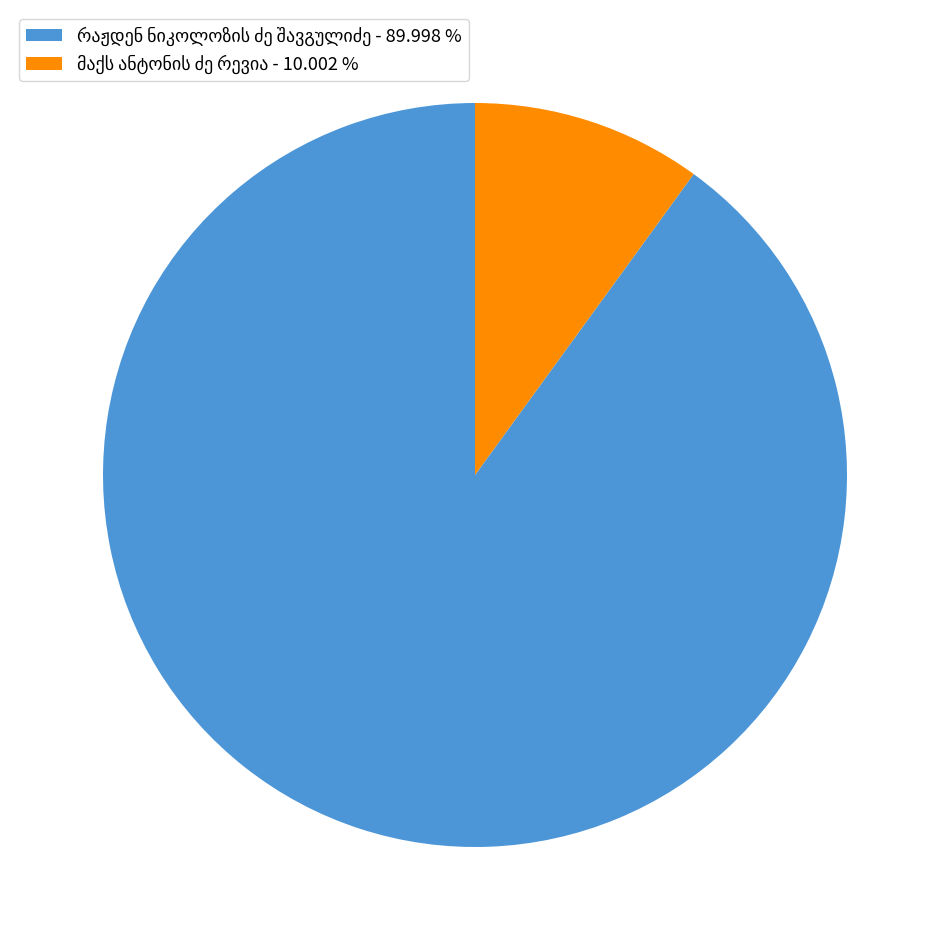

Does any single category account for the majority?

Yes